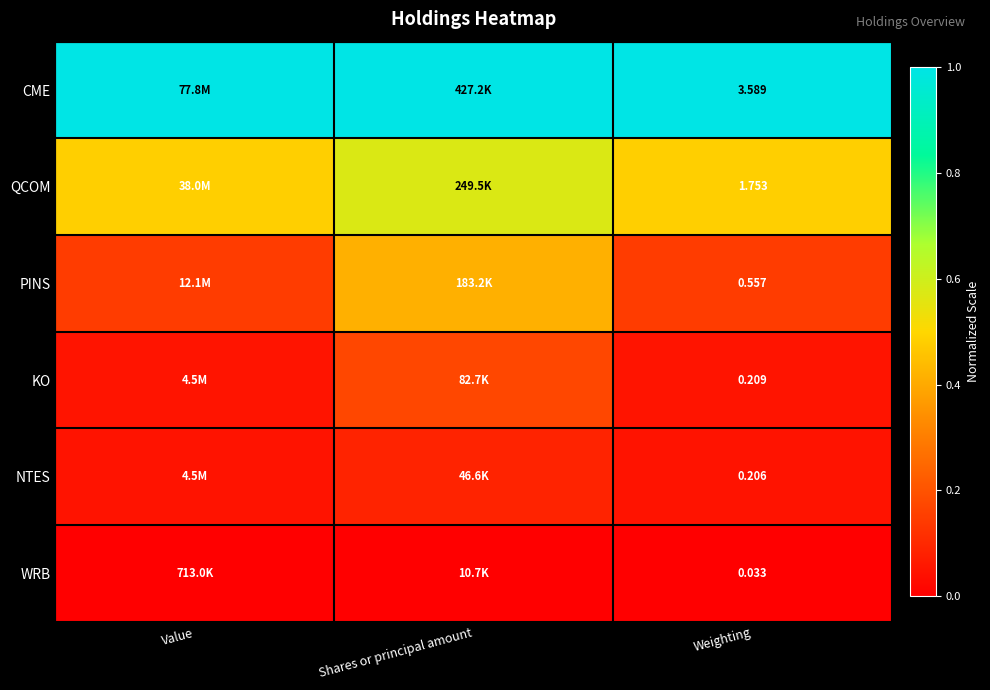

At Weighting, list the series in order from largest to smallest.

CME, QCOM, PINS, KO, NTES, WRB